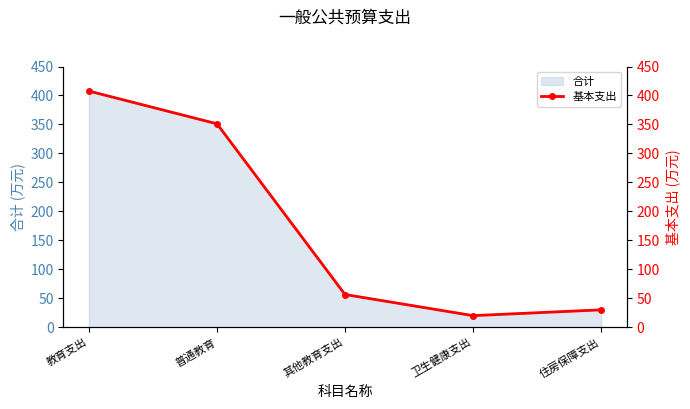

List the labels in order of value, largest first.

教育支出, 普通教育, 其他教育支出, 住房保障支出, 卫生健康支出